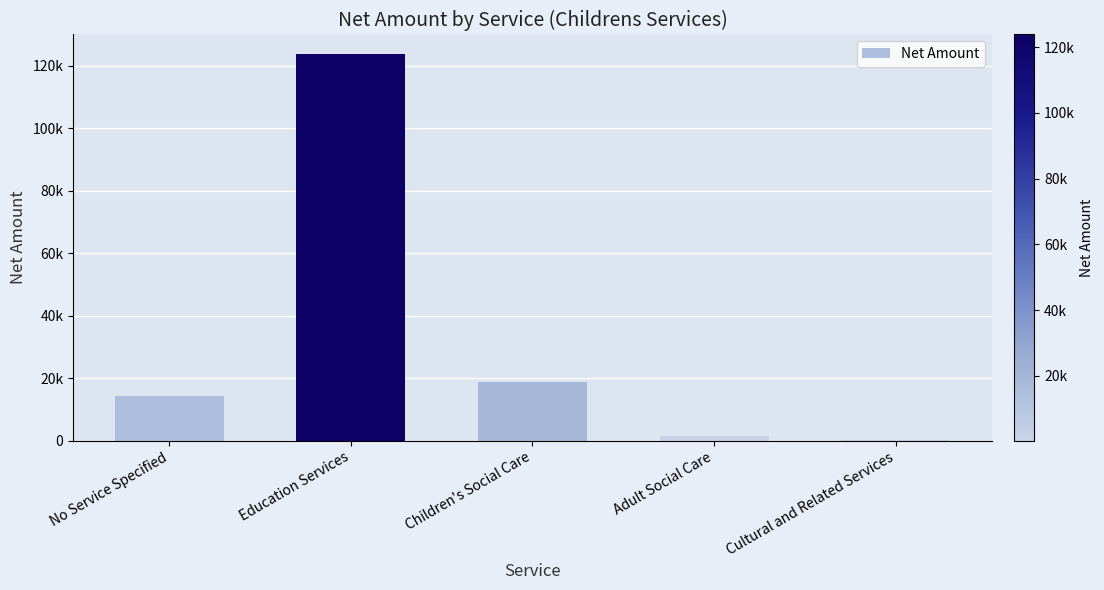

At which label is the value closest to 62067?

Children's Social Care